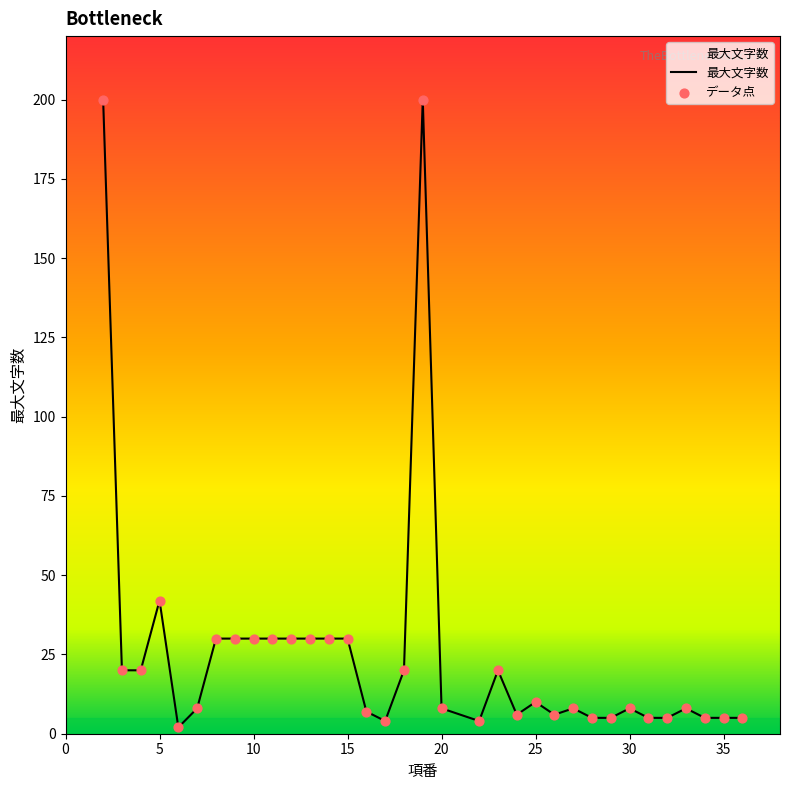

What is the maximum value shown in the chart?

200